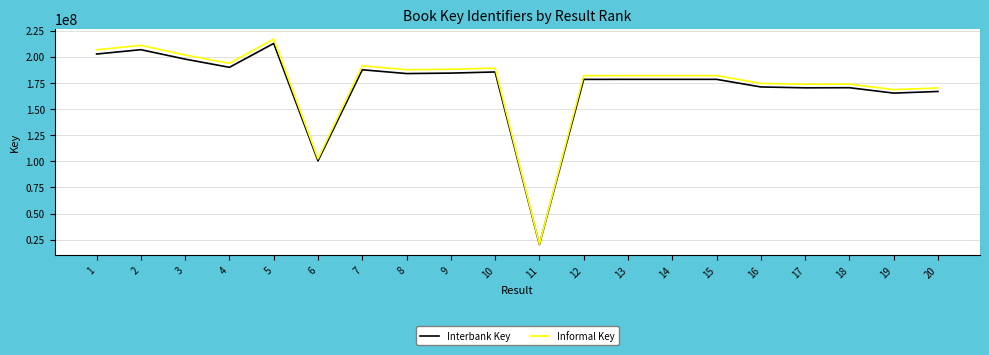

List the series in order of their peak value, lowest first.

Interbank Key, Informal Key